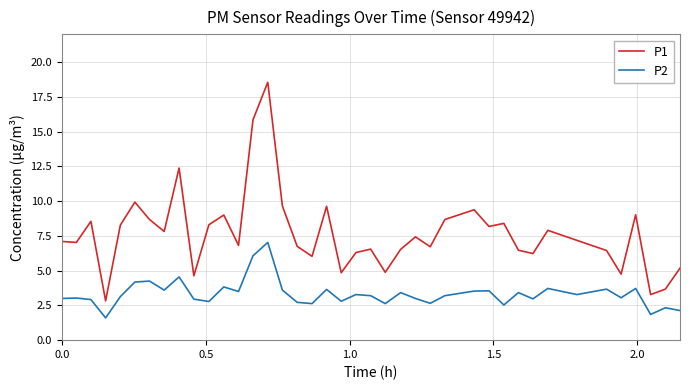

How many interior local peaks does the P1 series have?

12